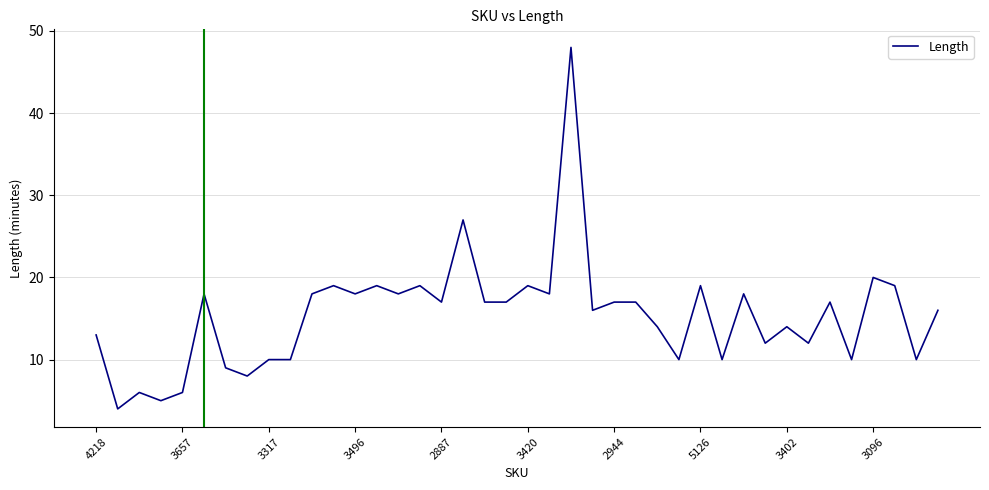

What is the minimum value shown in the chart?

4